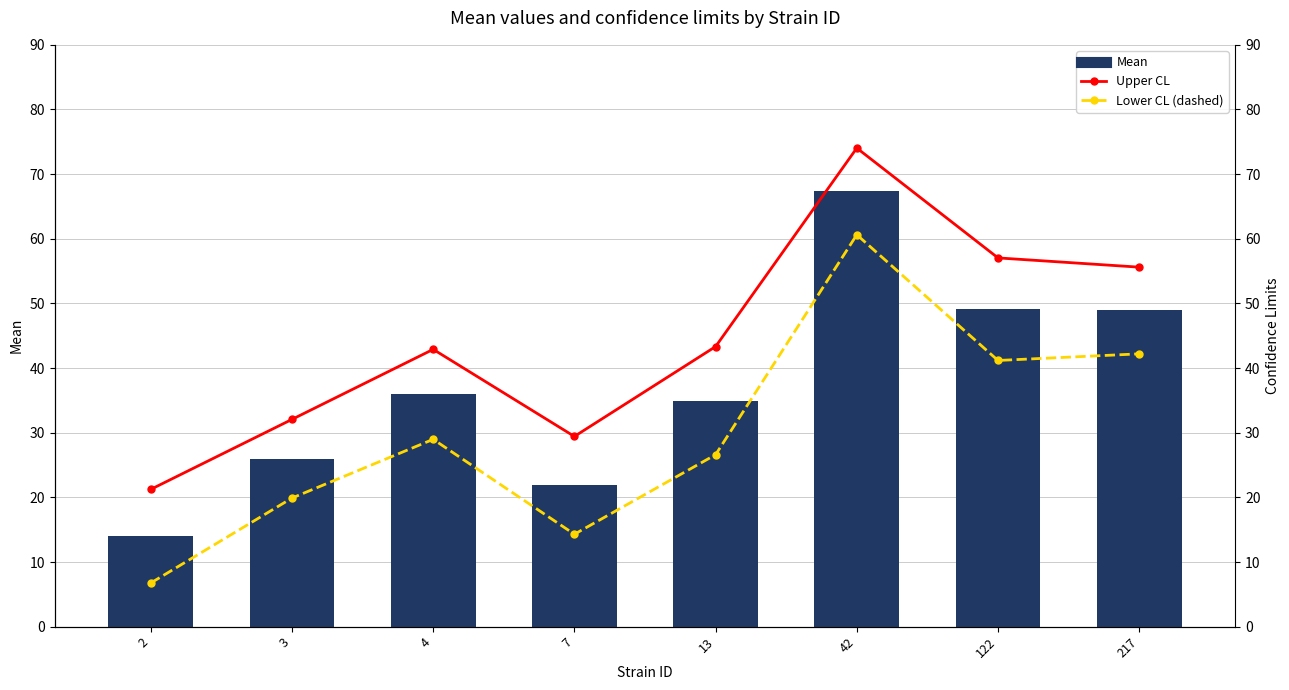

What is the value of the Mean bar at the 2nd from the left?

26.0